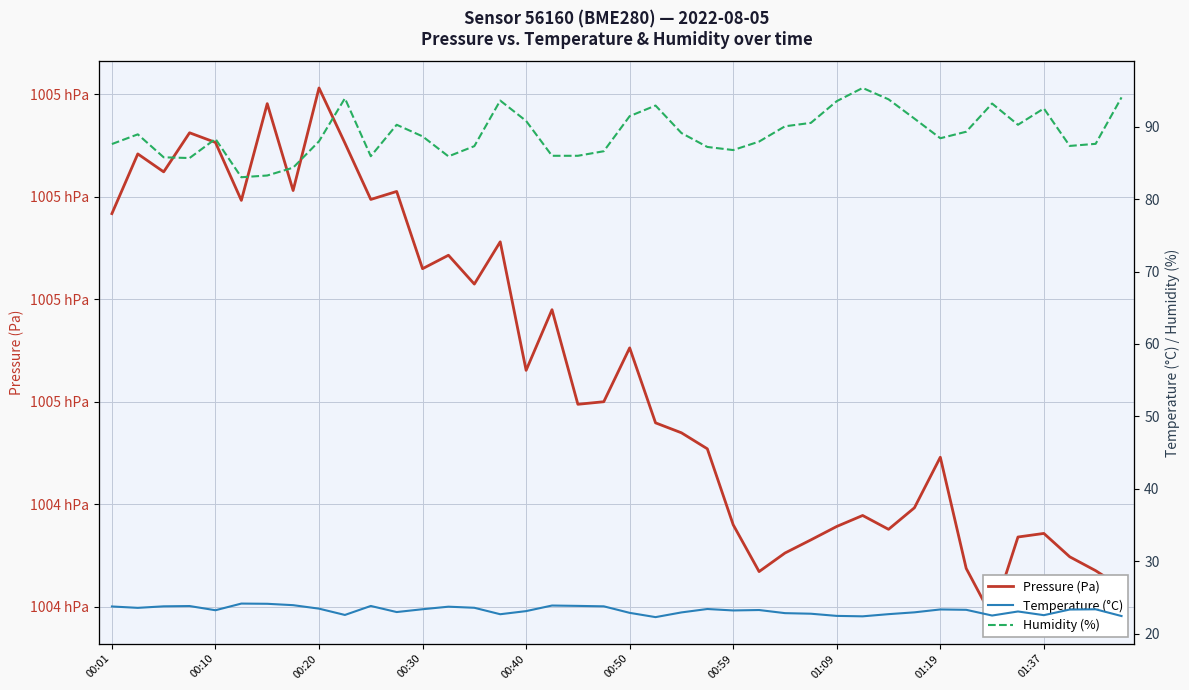

What is the approximate value of Humidity (%) at 19?

86.6